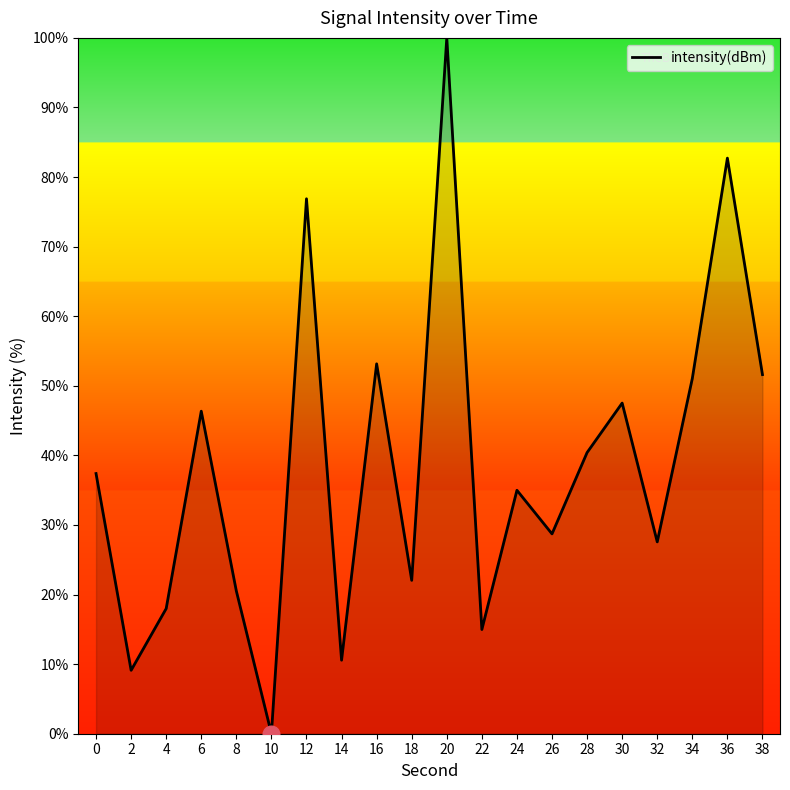

Which label corresponds to the smallest value in the chart?

10